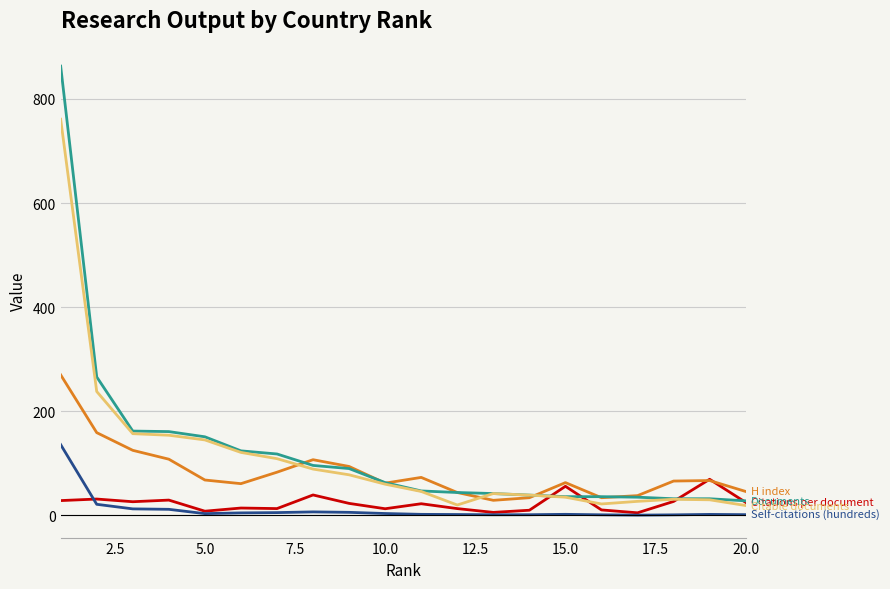

What is the maximum value shown in the chart?

863.0